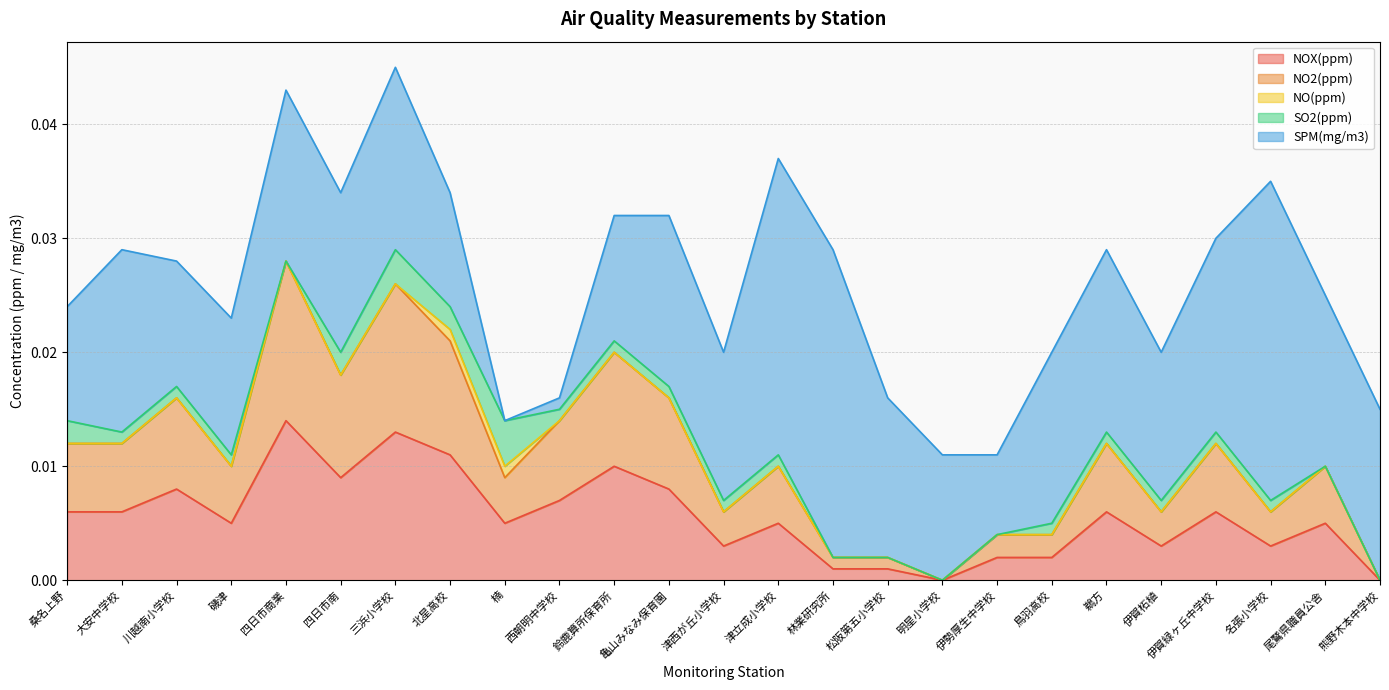

How many lines are shown in the chart?

5